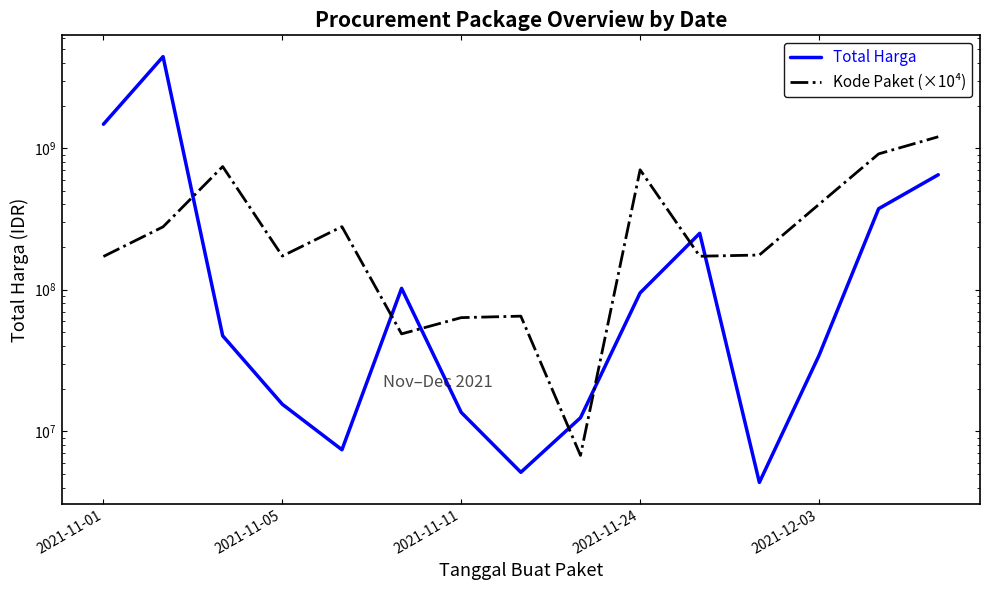

Reading left to right, transcribe all the data shown in this chart.

Total Harga: 1475597940.0	4433183175.0	47255000.0	15513960.0	7401240.0	102221170.0	13596700.0	5129000.0	12453900.0	94924200.0	250350000.0	4350000.0	34292000.0	373404000.0	648824800.0
Kode Paket (×10⁴): 171660000.0	278088750.0	741423333.3	172830000.0	278910000.0	48740000.0	63490000.0	65030000.0	6750000.0	703370000.0	172380000.0	175800000.0	401120000.0	911010000.0	1203803333.3